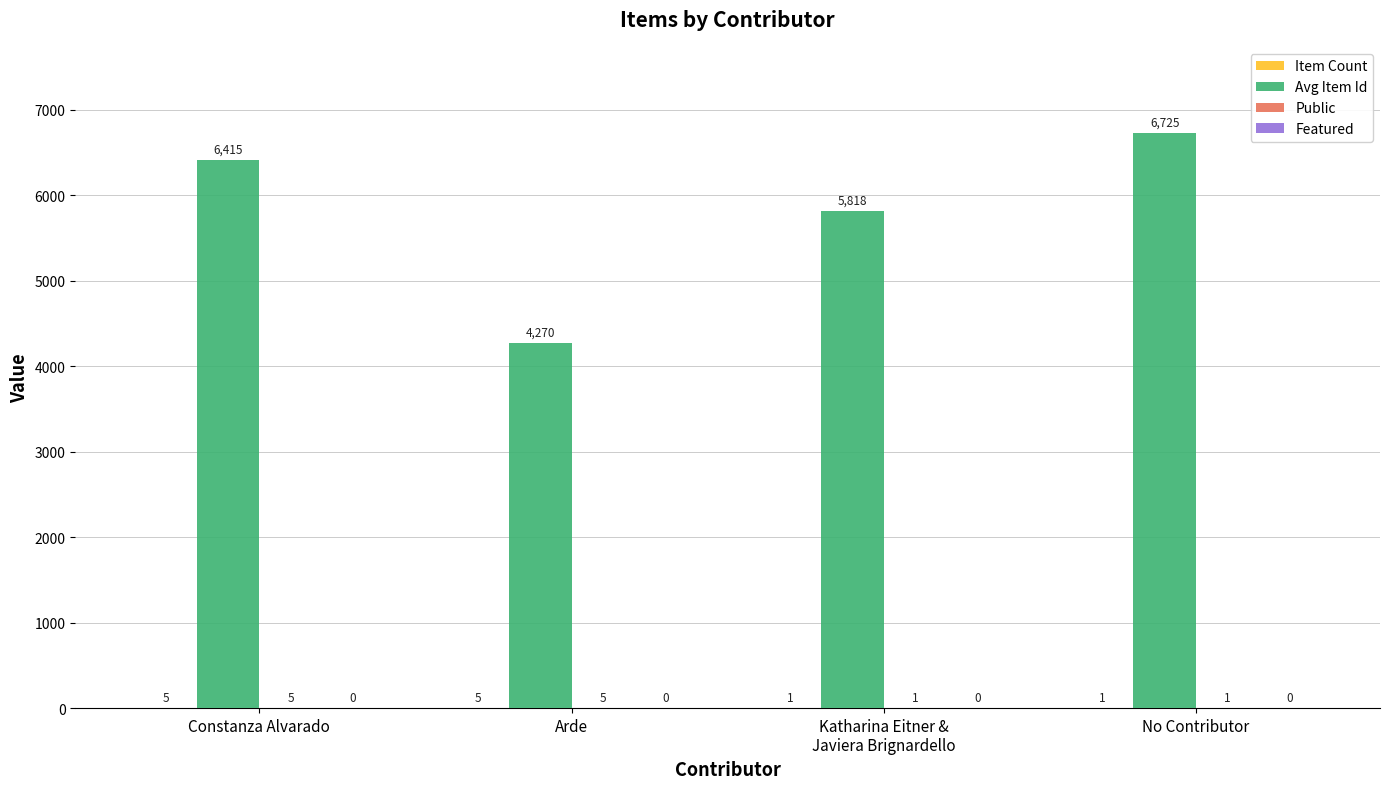

True or false: Avg Item Id has a value of 10851 at Constanza Alvarado.

False